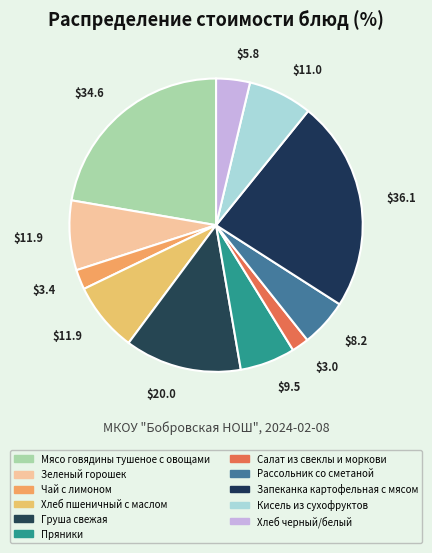

How many slices are in this pie chart?

11